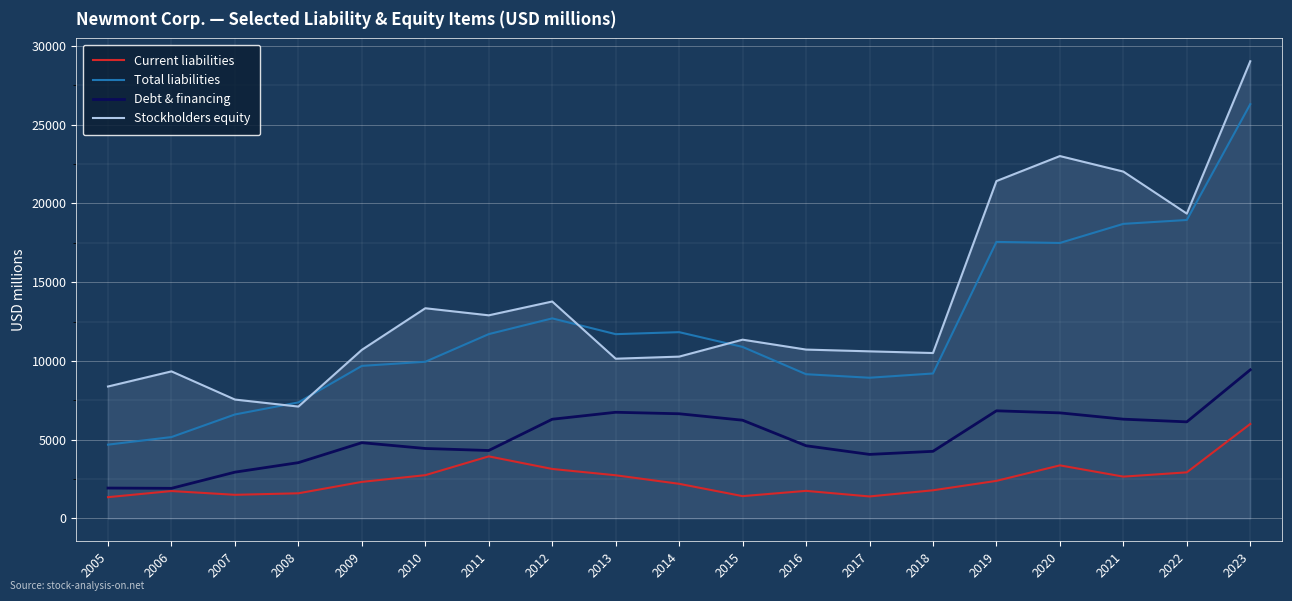

List the series in order of their peak value, lowest first.

Current liabilities, Debt & financing, Total liabilities, Stockholders equity